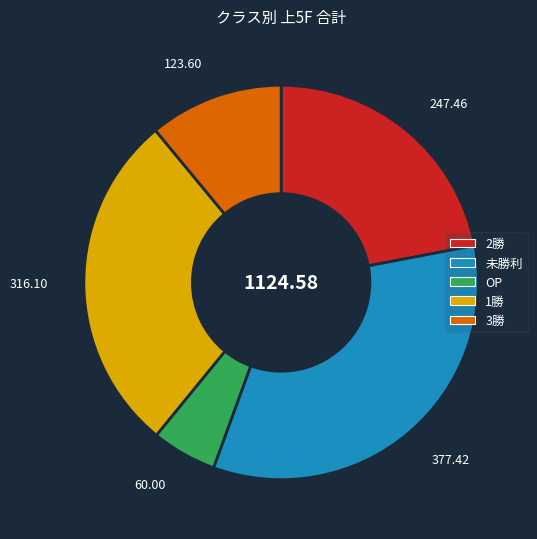

Rank the categories by value from lowest to highest.

OP, 3勝, 2勝, 1勝, 未勝利